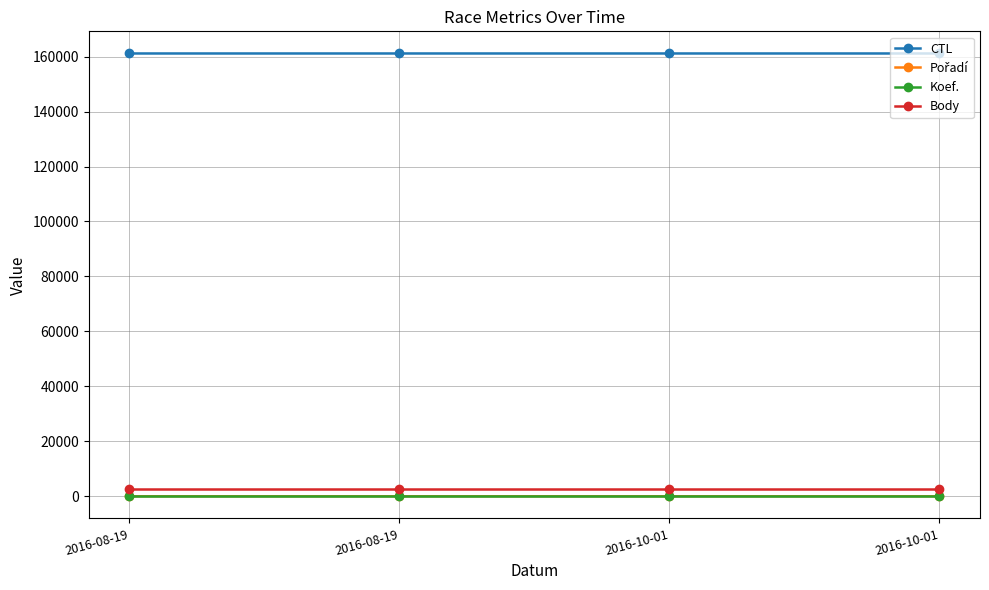

Rank the series at 2016-10-01 from lowest to highest value.

Pořadí, Koef., Body, CTL